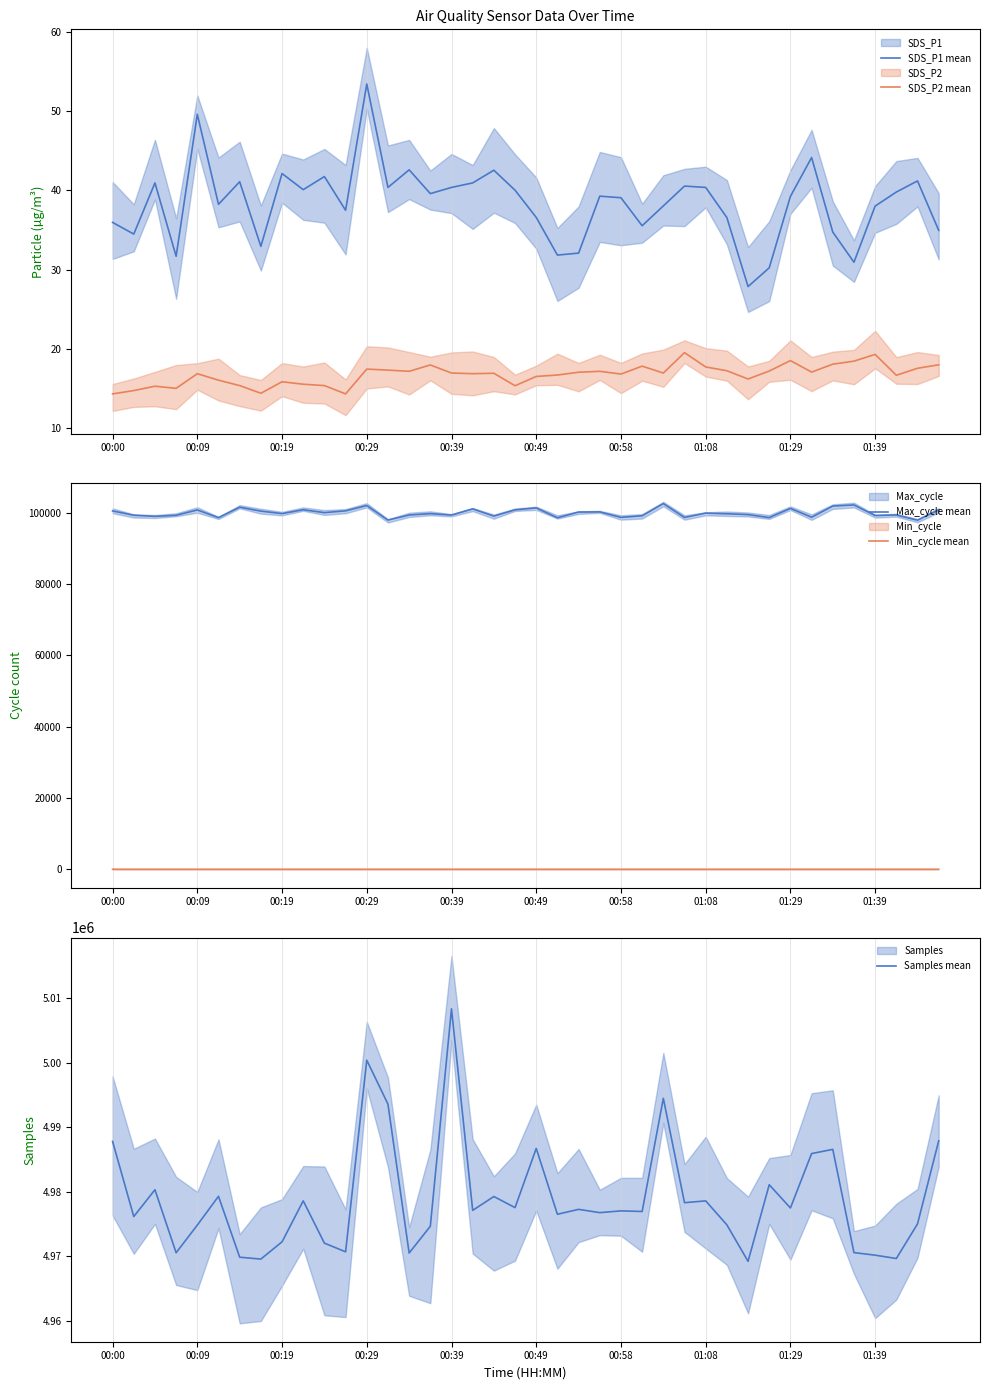

True or false: SDS_P2 mean and SDS_P1 mean intersect in this chart.

False